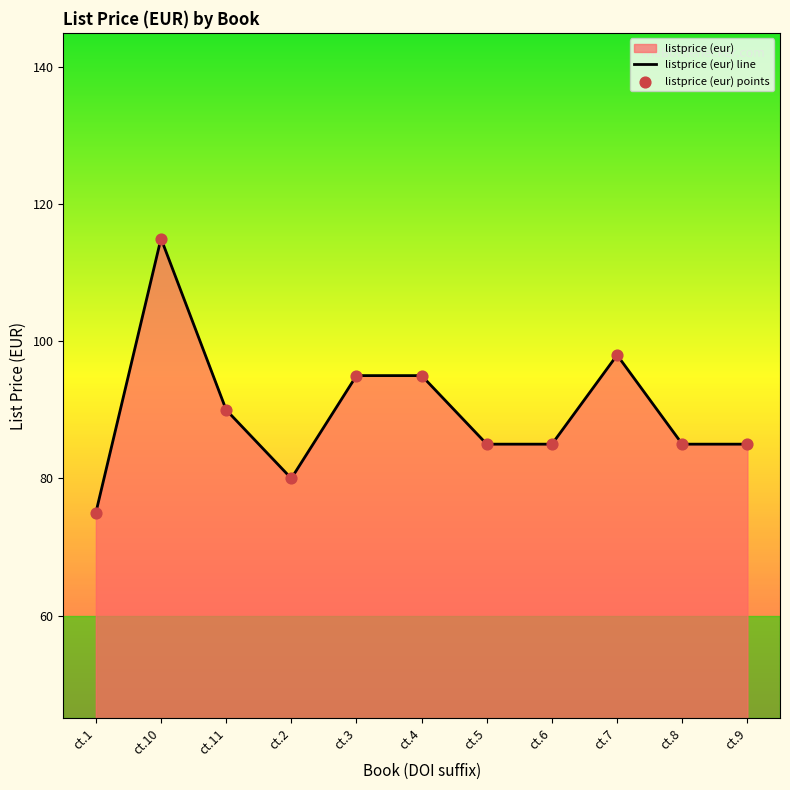

What is the change in value from ct.11 to ct.2?

-10